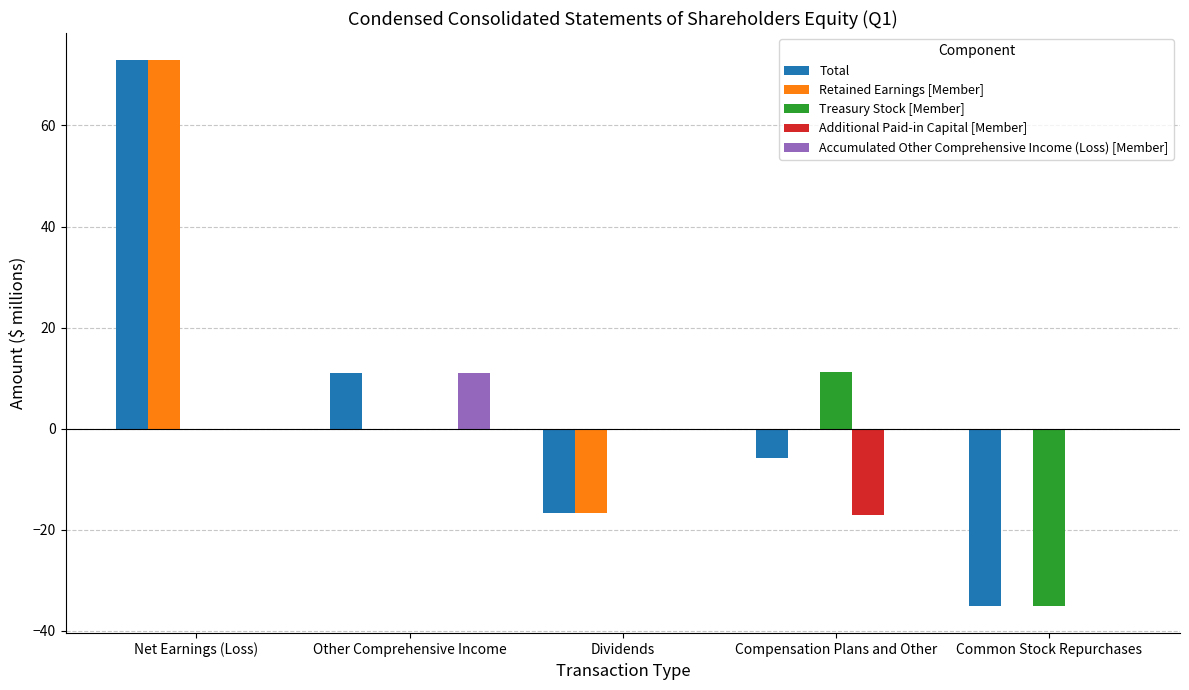

What value does the Retained Earnings [Member] series have at Net Earnings (Loss)?

72.9